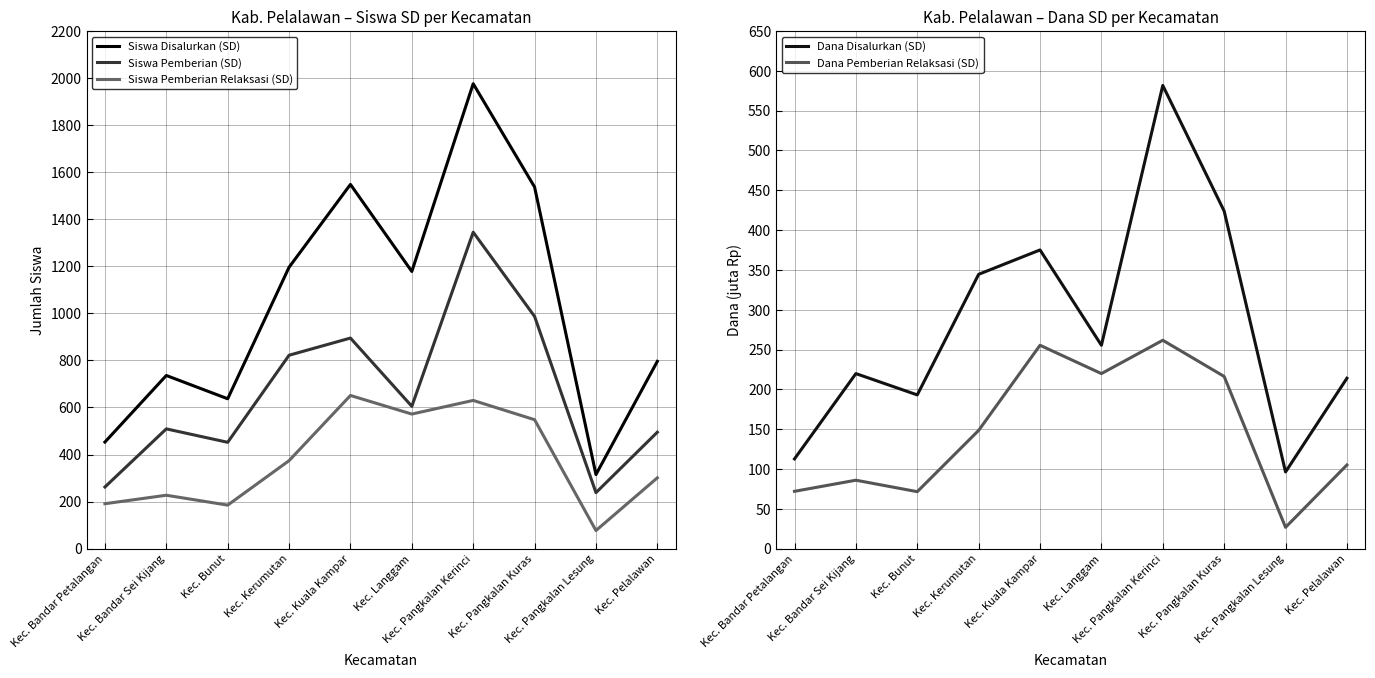

How many data points in Siswa Disalurkan (SD) are above 1178?

4